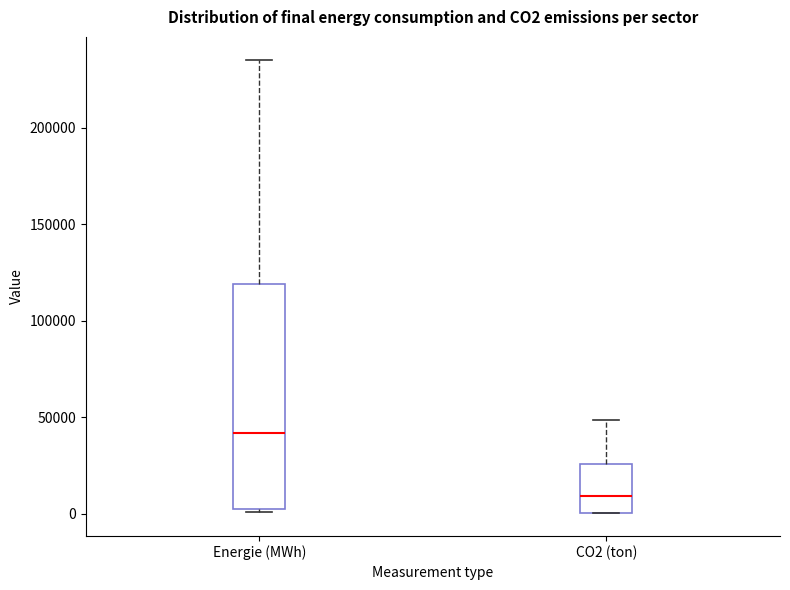

Reading left to right, read every box against the y-axis: the position of its median line, the range the box covers, and the ends of its whiskers. The values are not printed on the chart, so give them approximately, as read against the axis.

Energie (MWh): median 40000, box 0 to 120000, whiskers 0 to 235000
CO2 (ton): median 10000, box 0 to 25000, whiskers 0 to 50000